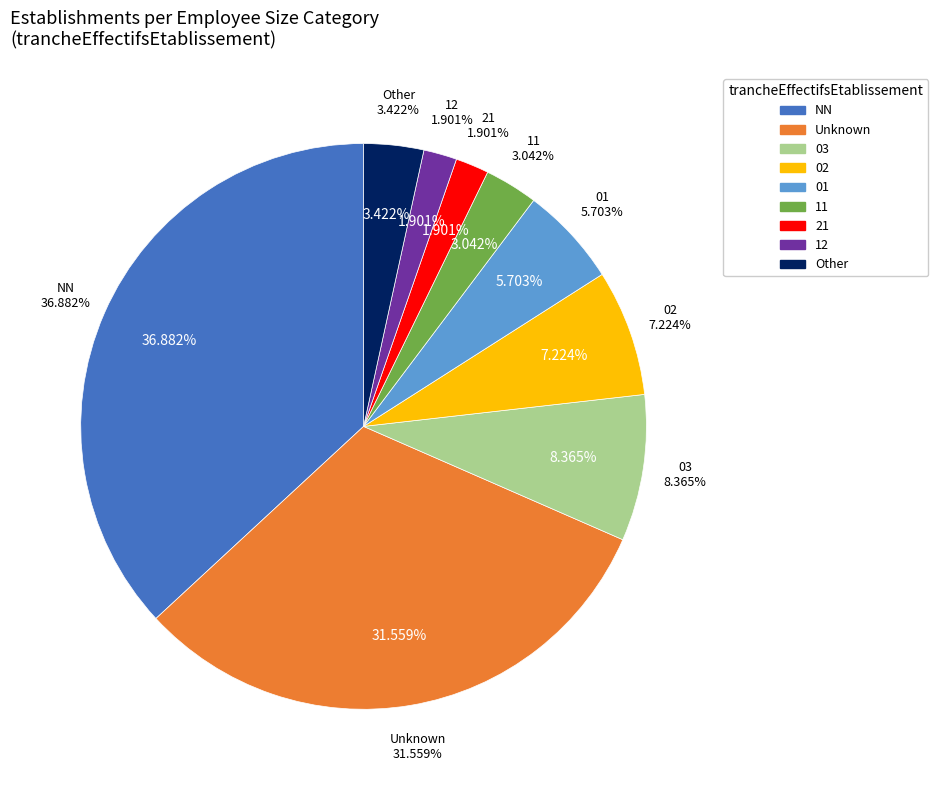

Is there a majority slice in this chart?

No